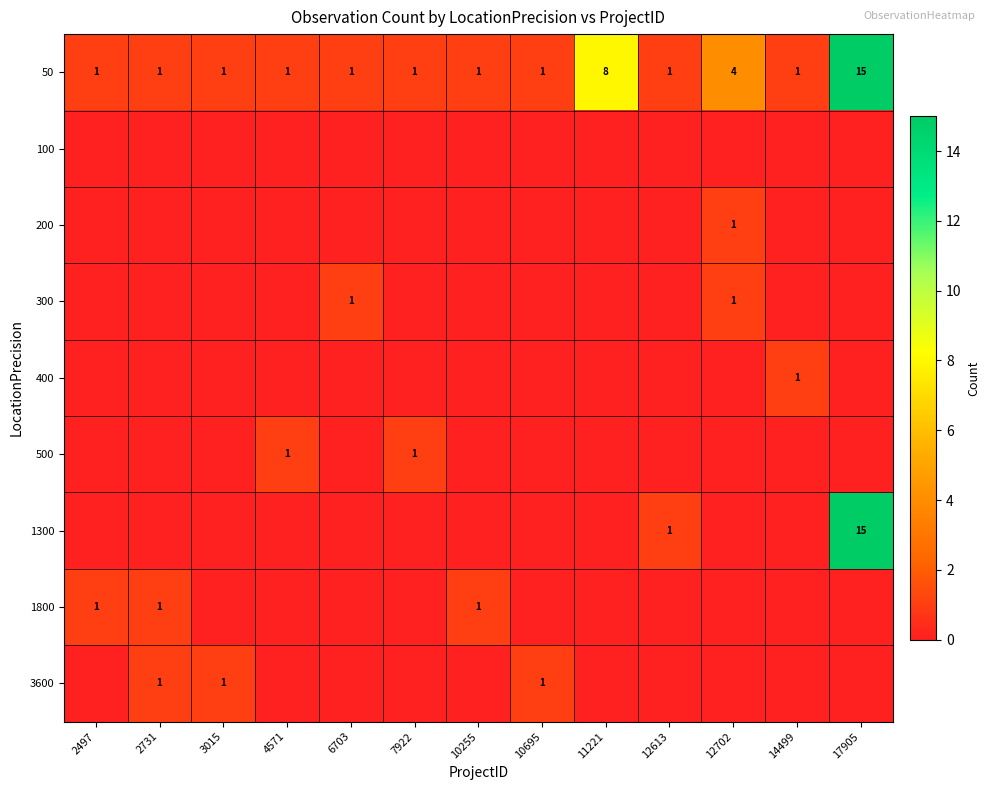

The value of 3600 at 2731 is 1. True or false?

True